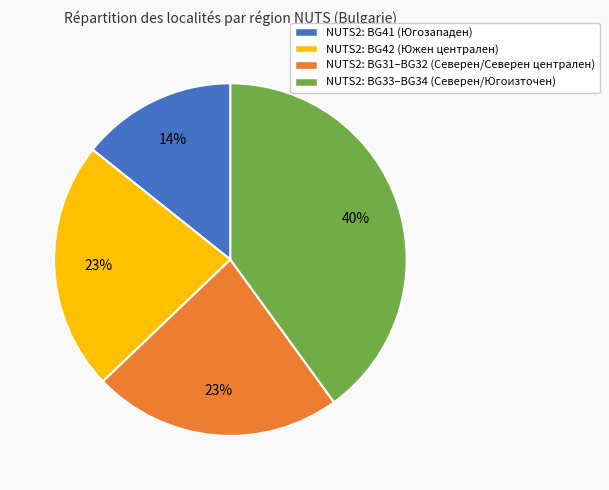

How many segments does this pie chart have?

4